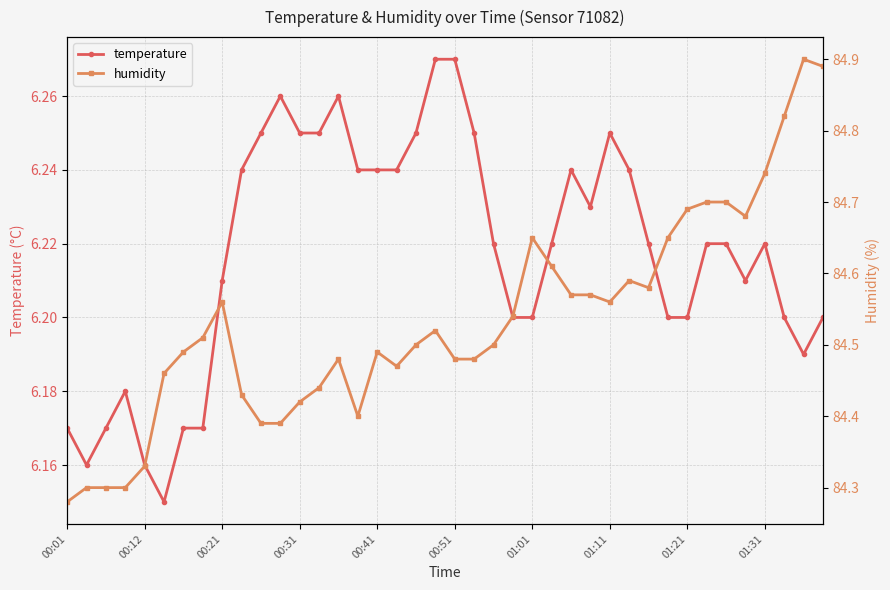

How many temperature values are between 6 and 7?

40